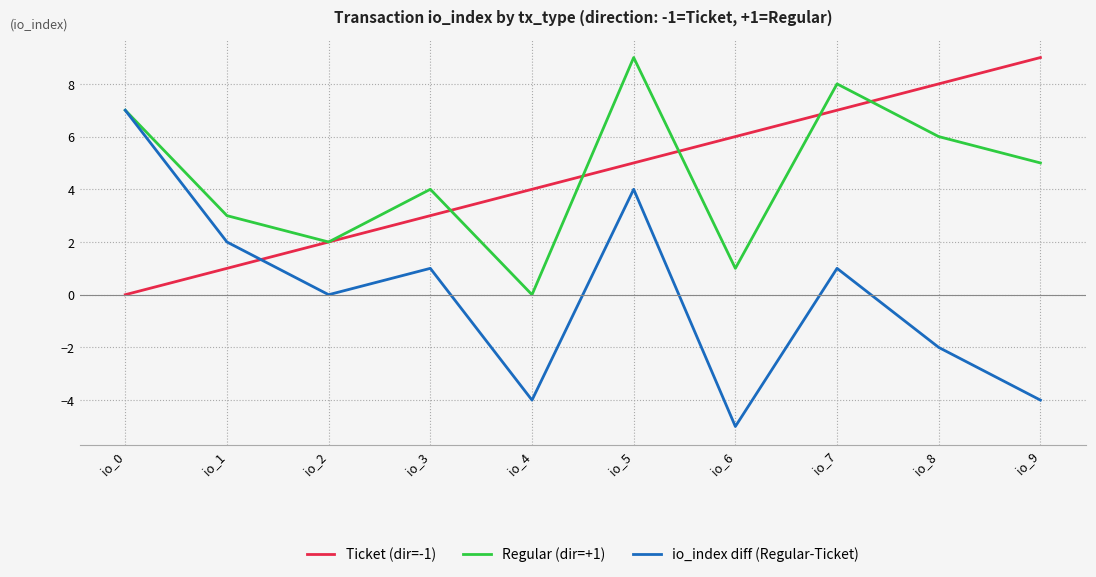

At which label does Regular (dir=+1) reach its peak?

io_5